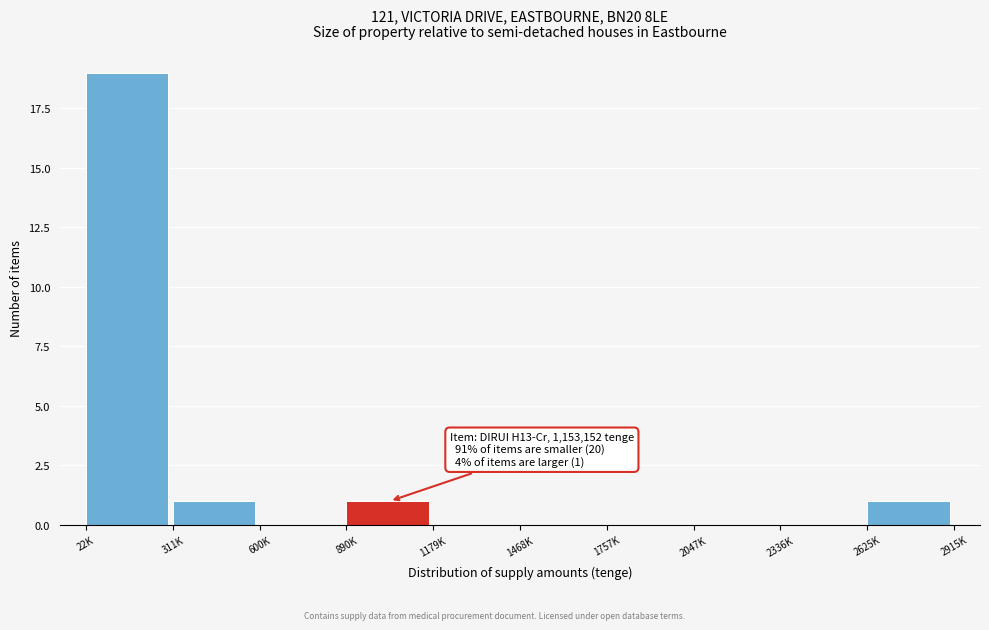

Reading right to left, transcribe all the data shown in this chart.

2625K=1	2336K=0	2047K=0	1757K=0	1468K=0	1179K=0	890K=1	600K=0	311K=1	22K=19